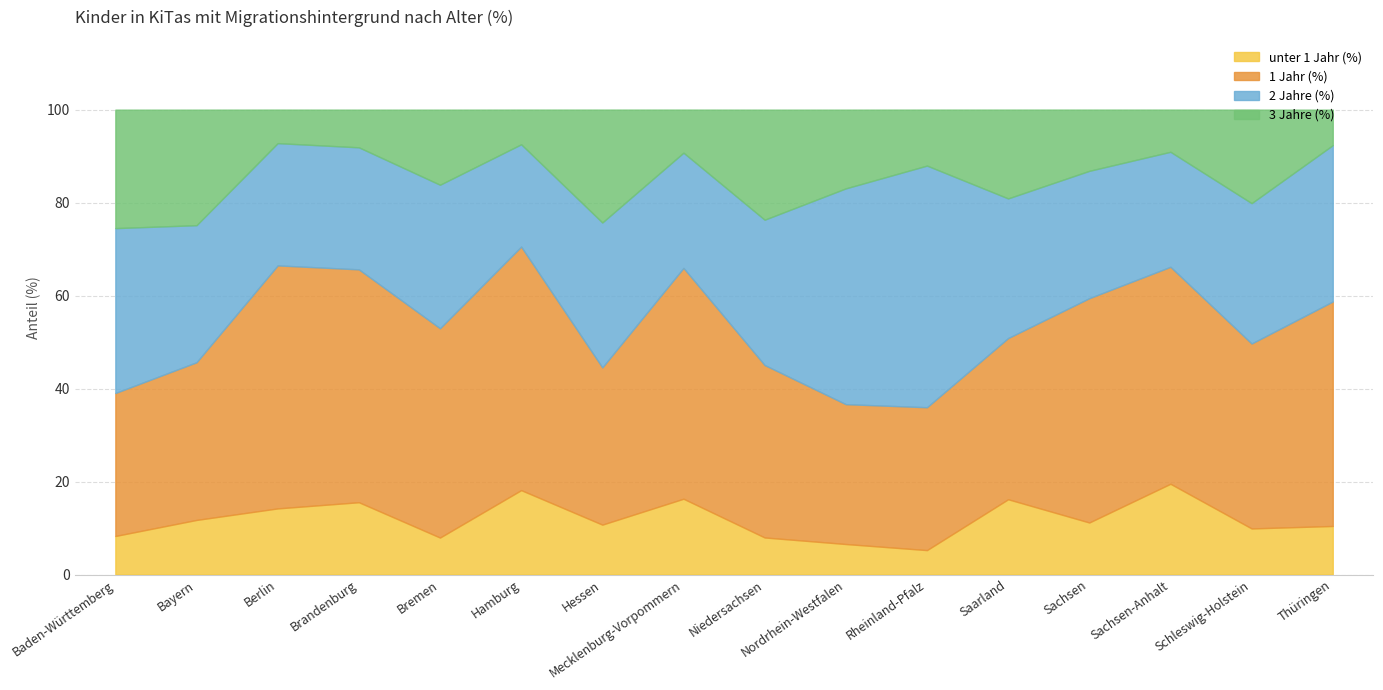

What is the total value across all series at Bremen?

100.0